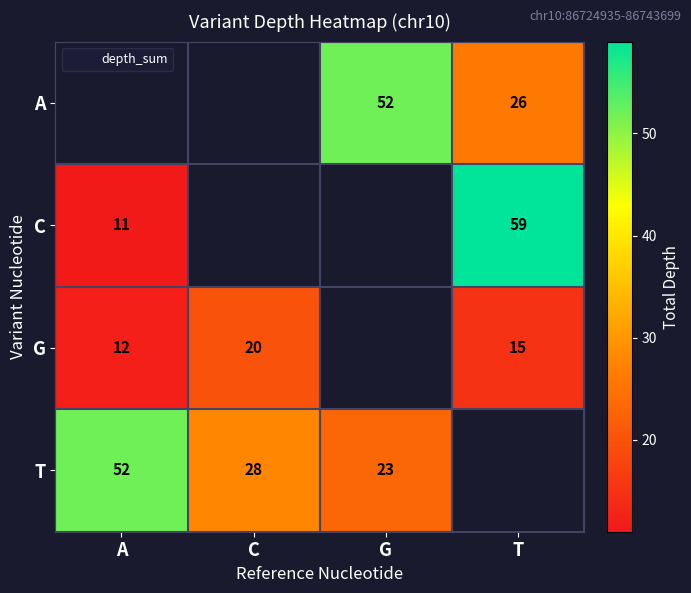

Where does the T series first go above 28?

A